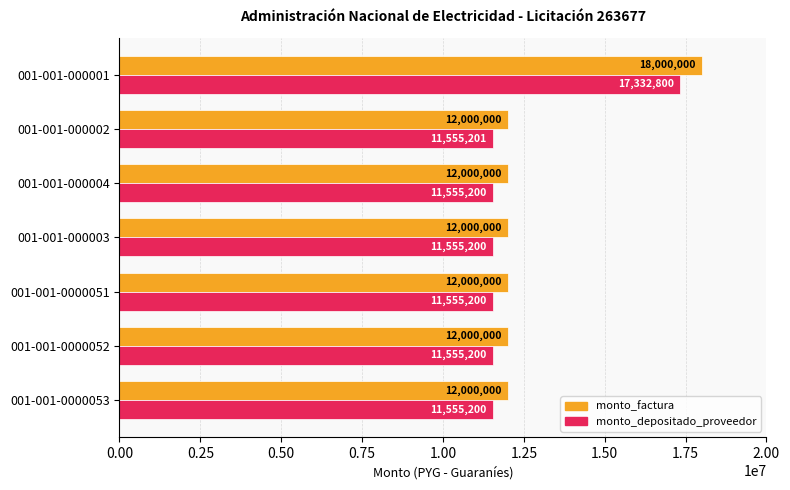

What is the difference between the maximum and minimum values in the monto_depositado_proveedor series?

5777600